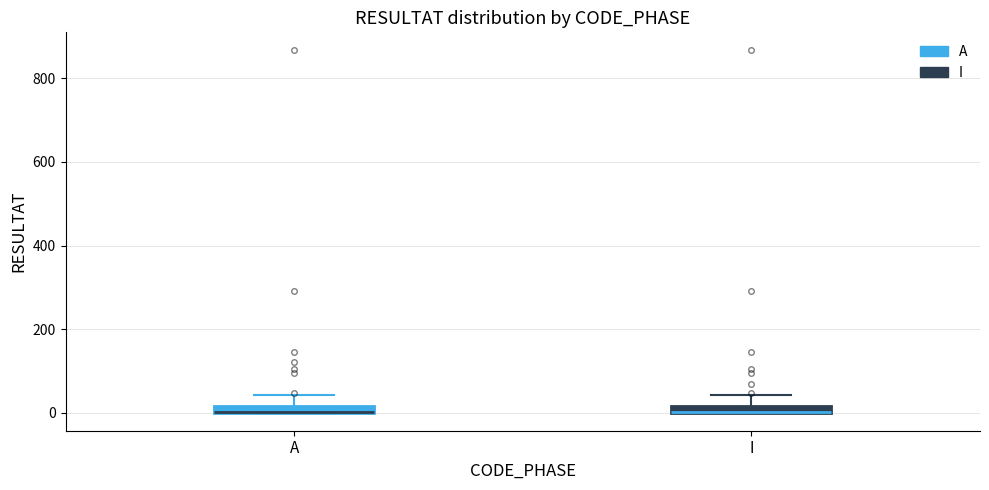

Where is the lower edge of the box for A on the y-axis? The values are not printed on the chart, so give them approximately, as read against the axis.

0